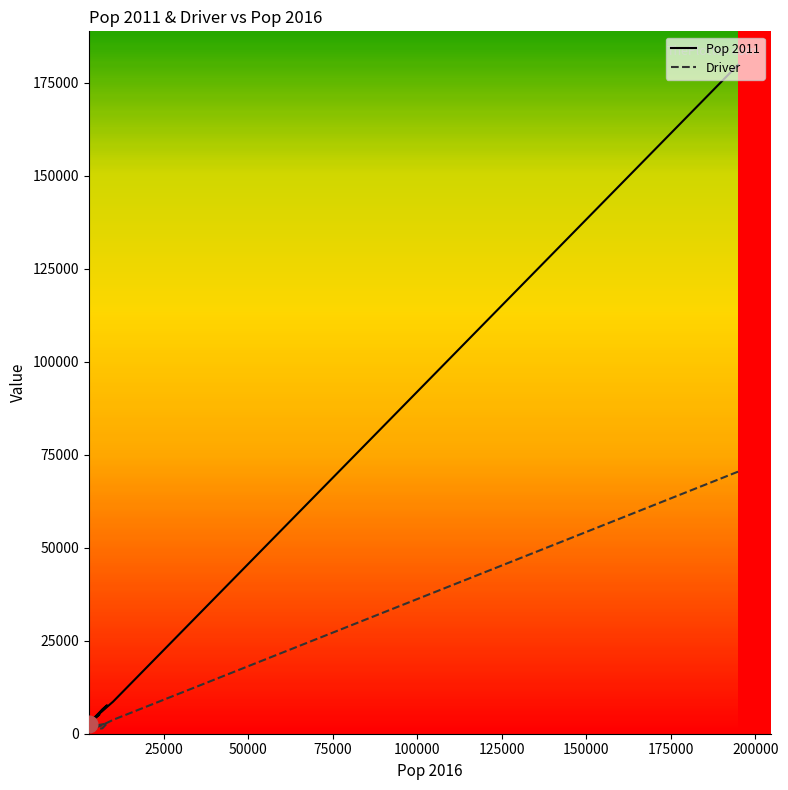

Between 3120 and 4618, which series saw the biggest shift?

Pop 2011